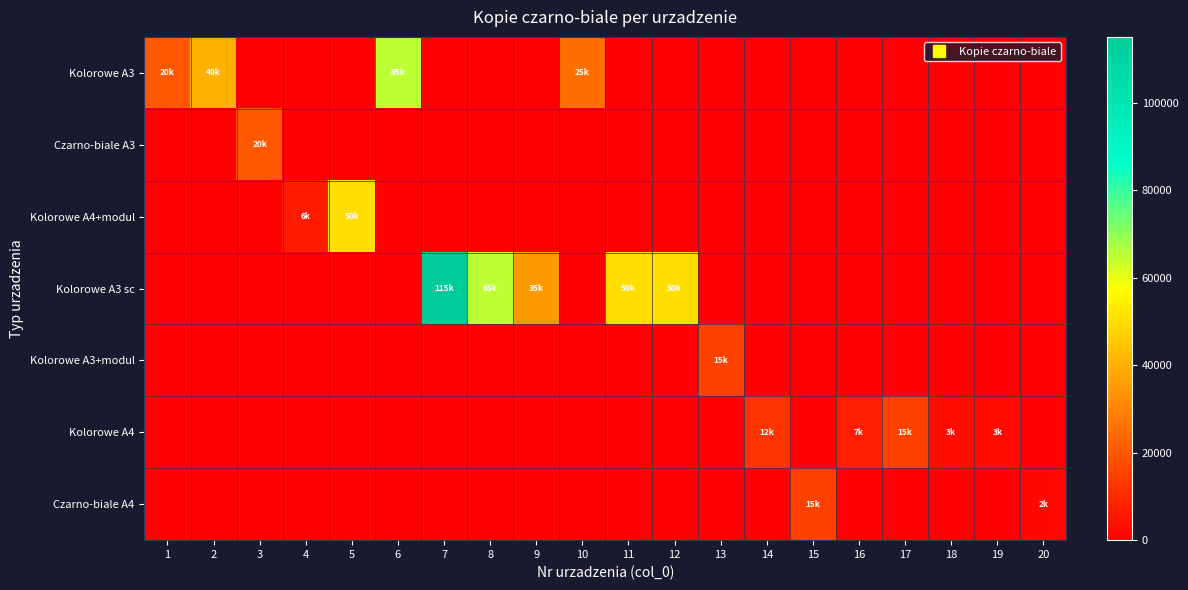

Rank the series by their maximum value, from highest to lowest.

row_3, row_0, row_2, row_1, row_4, row_5, row_6